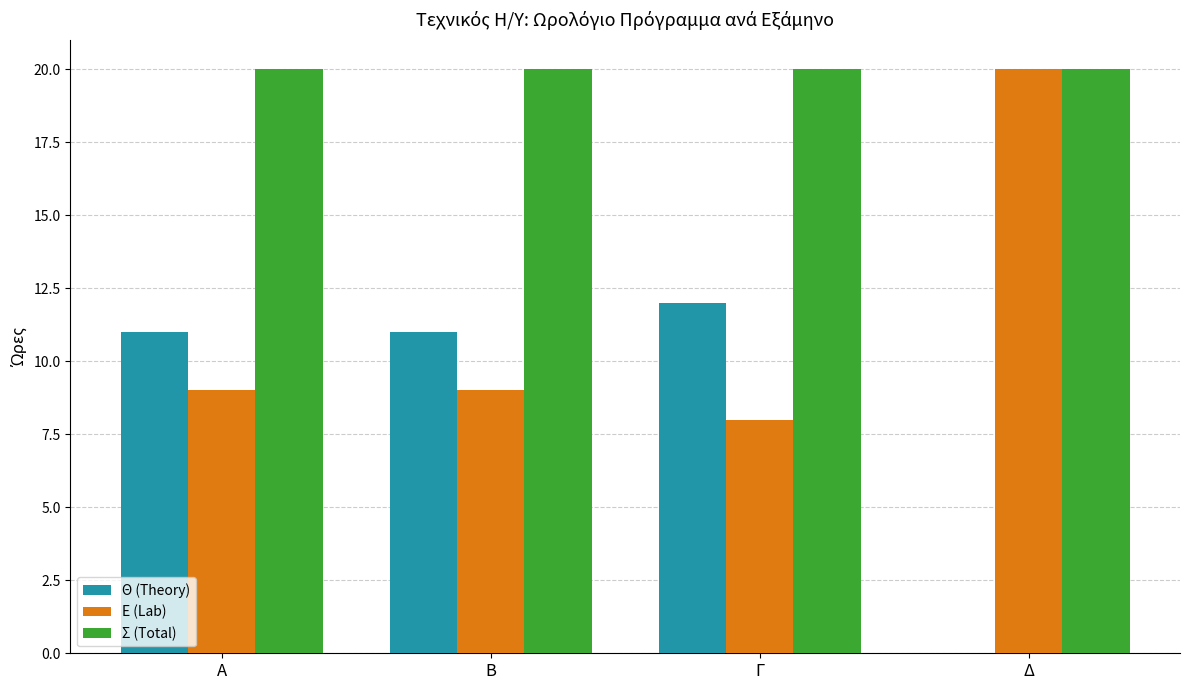

What is the approximate value of Σ (Total) at Δ?

20